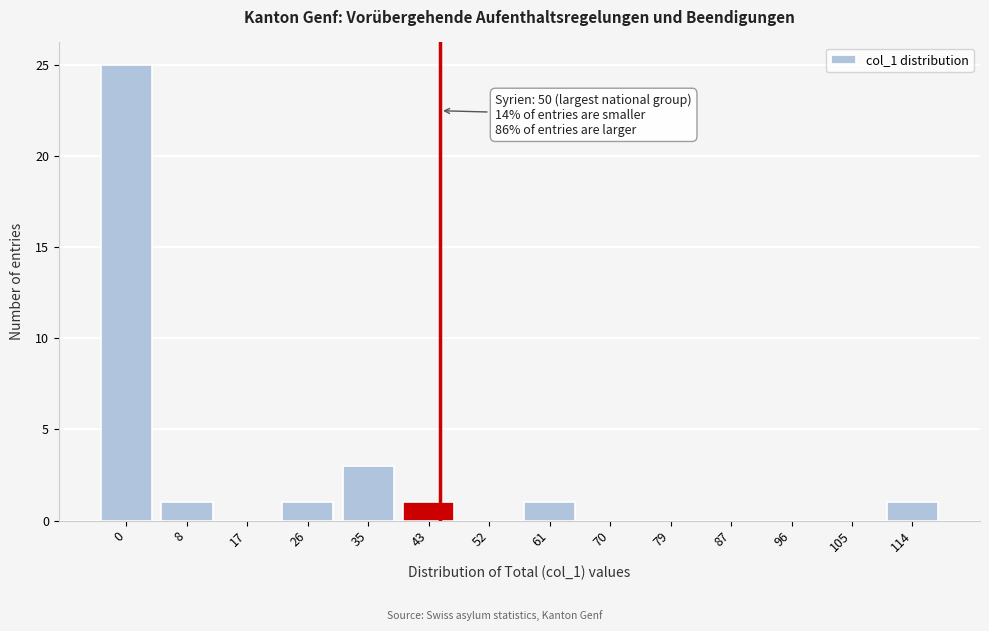

Reading left to right, list all the values displayed in this chart.

0=25	8=1	17=0	26=1	35=3	43=1	52=0	61=1	70=0	79=0	87=0	96=0	105=0	114=1